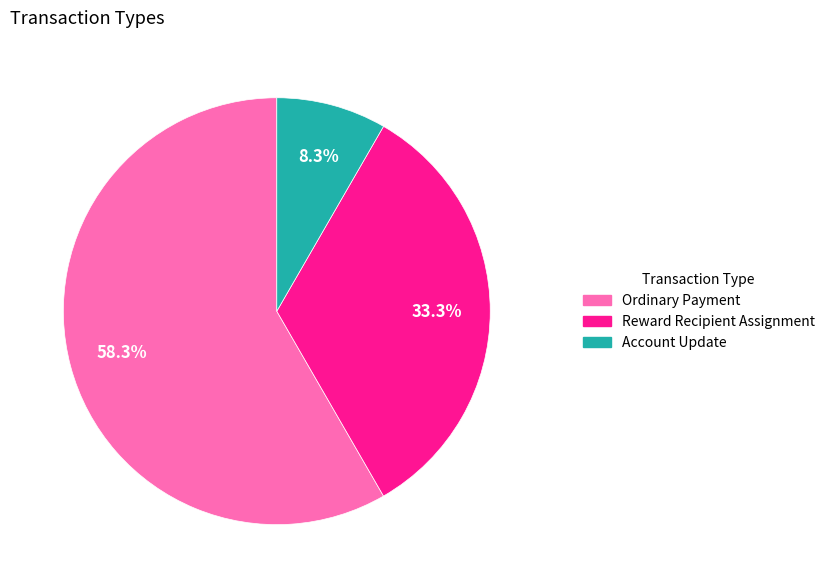

Is there any slice that represents more than half of the pie?

Yes